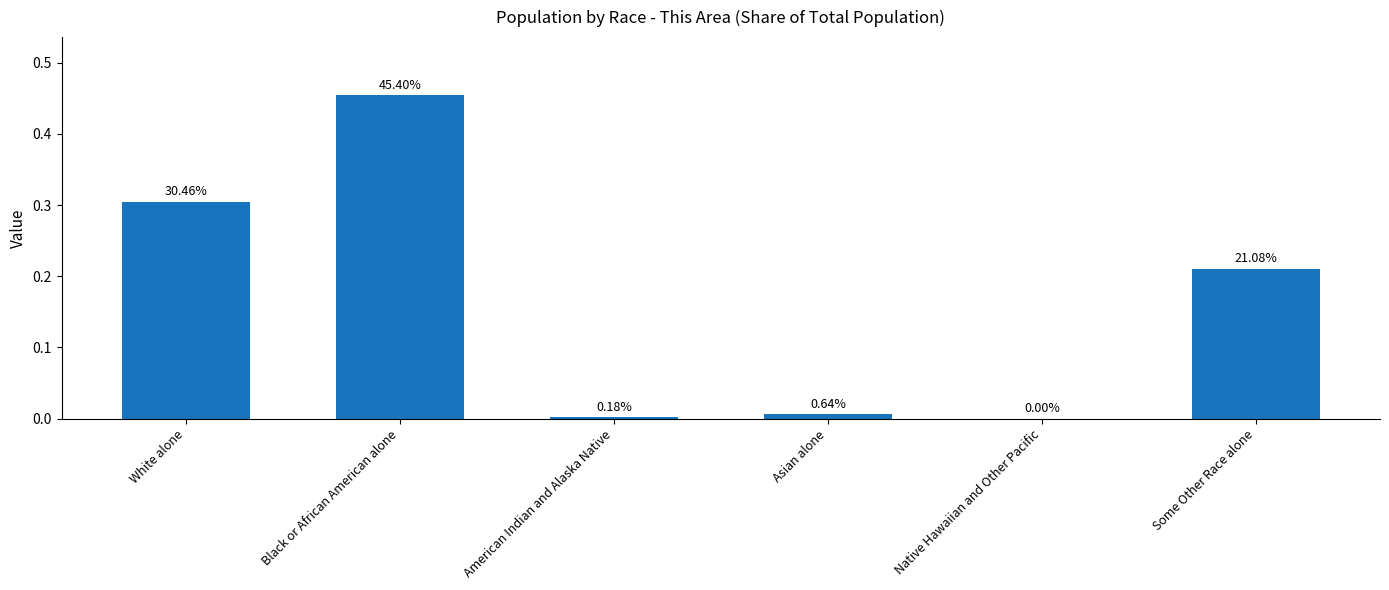

Are the bars horizontal?

No